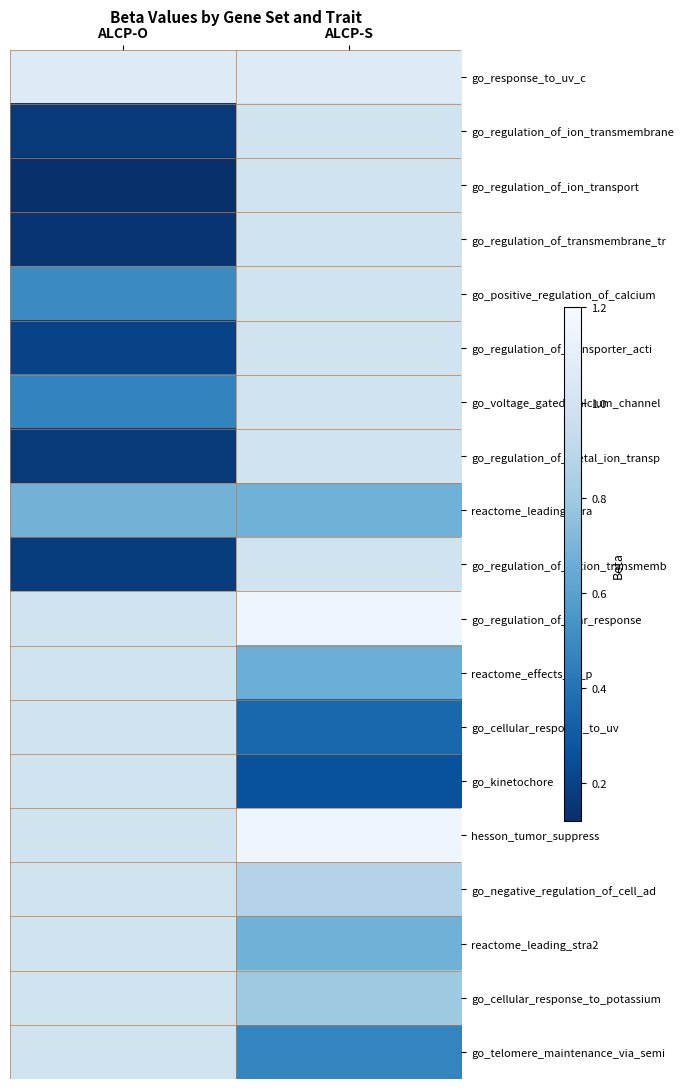

What is the smallest value displayed?

0.1